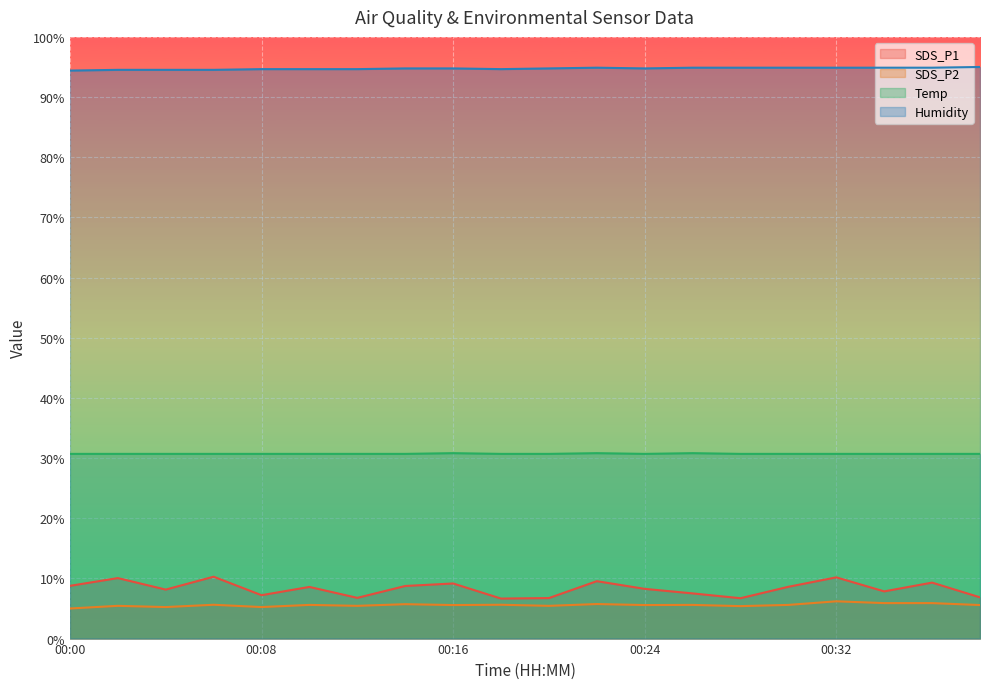

The SDS_P1 series shows 8.1 at 00:04. True or false?

True